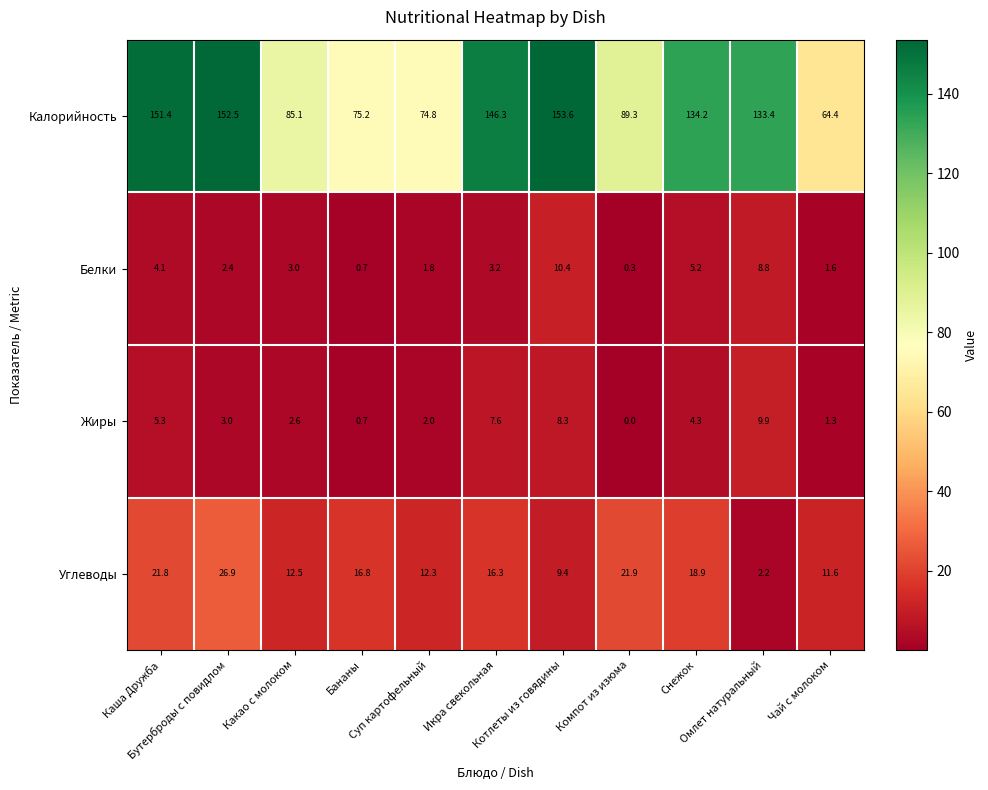

What is the minimum value for Белки?

0.3